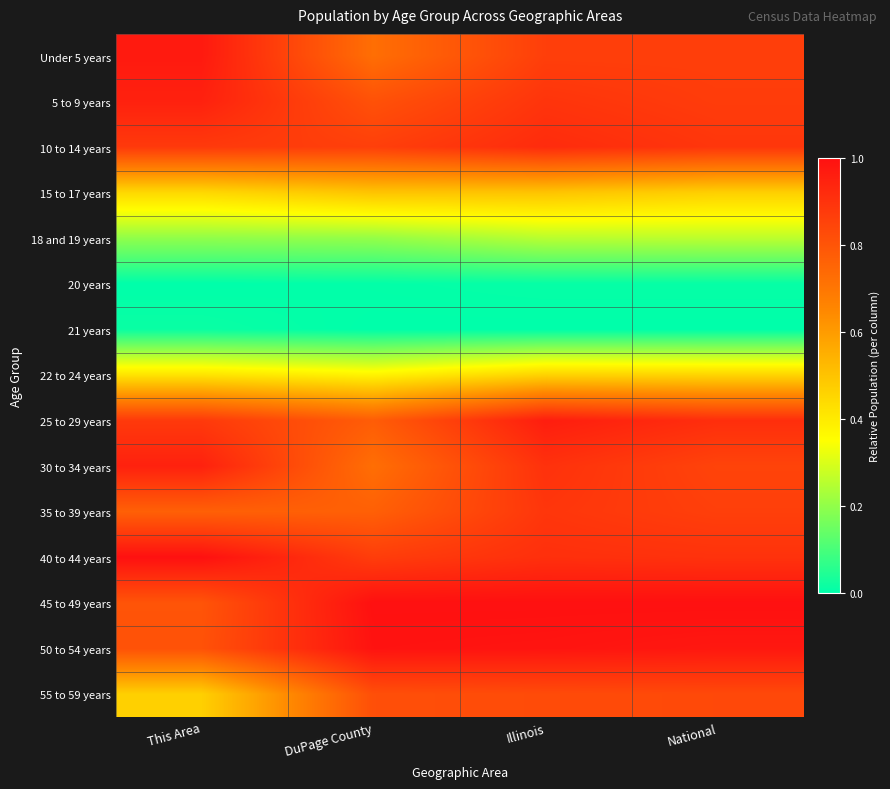

At which category does the chart reach its minimum across all series?

This Area